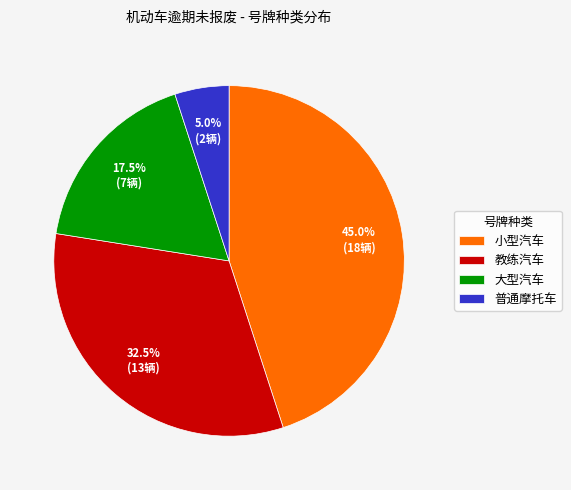

Is there any slice that represents more than half of the pie?

No